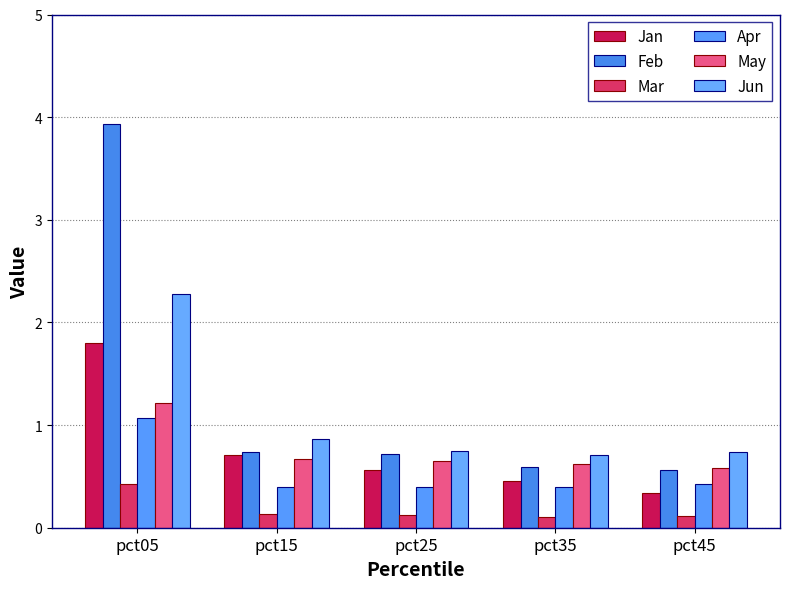

Reading right to left, transcribe all the data shown in this chart.

Jan: 0.3	0.5	0.6	0.7	1.8
Feb: 0.6	0.6	0.7	0.7	3.9
Mar: 0.1	0.1	0.1	0.1	0.4
Apr: 0.4	0.4	0.4	0.4	1.1
May: 0.6	0.6	0.7	0.7	1.2
Jun: 0.7	0.7	0.7	0.9	2.3